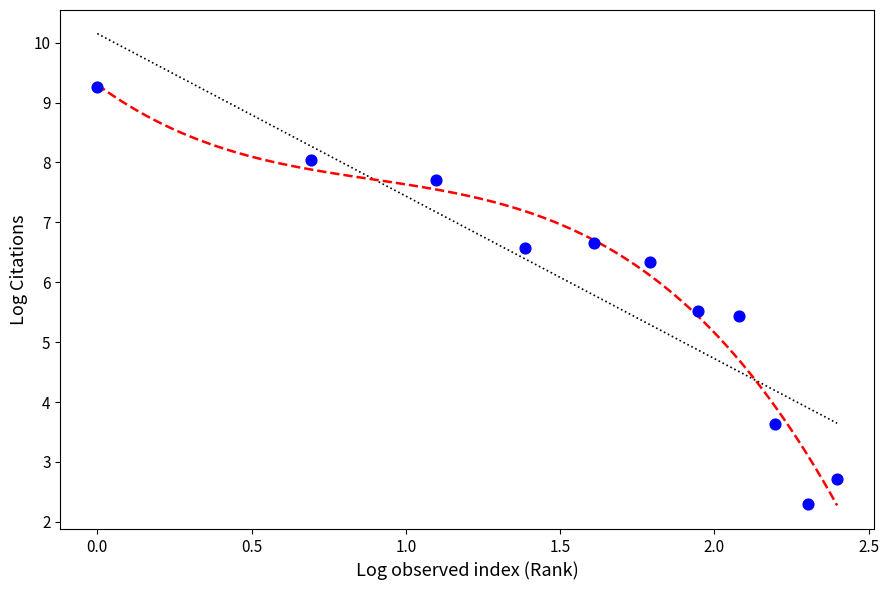

What is the average X value?

1.6